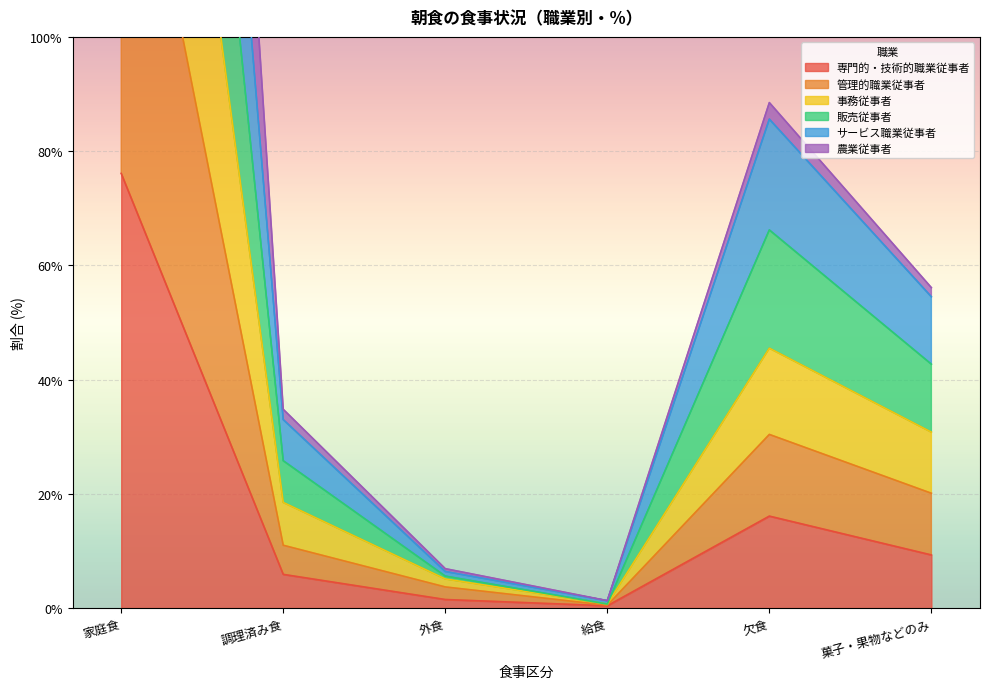

The value of 農業従事者 at 家庭食 is 468.5. True or false?

True